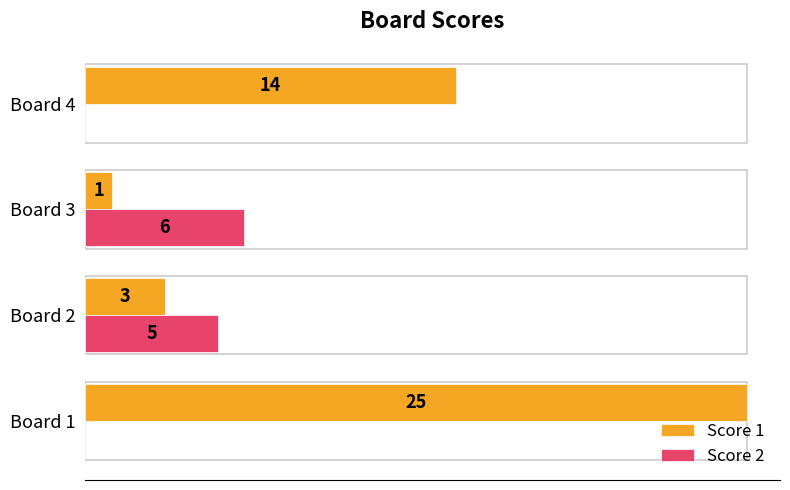

Between Board 1 and Board 2, which series saw the biggest shift?

Score 1